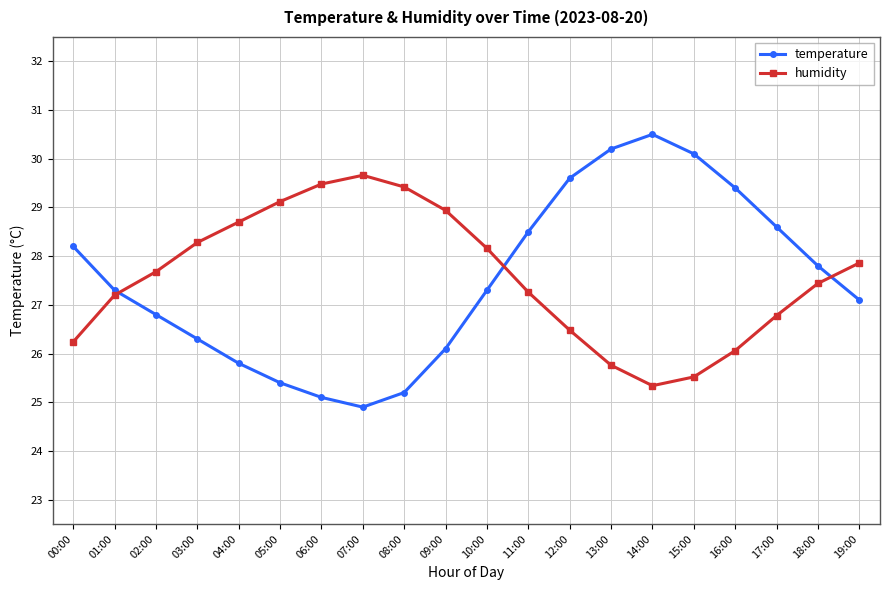

What is the average value of the humidity series?

27.6